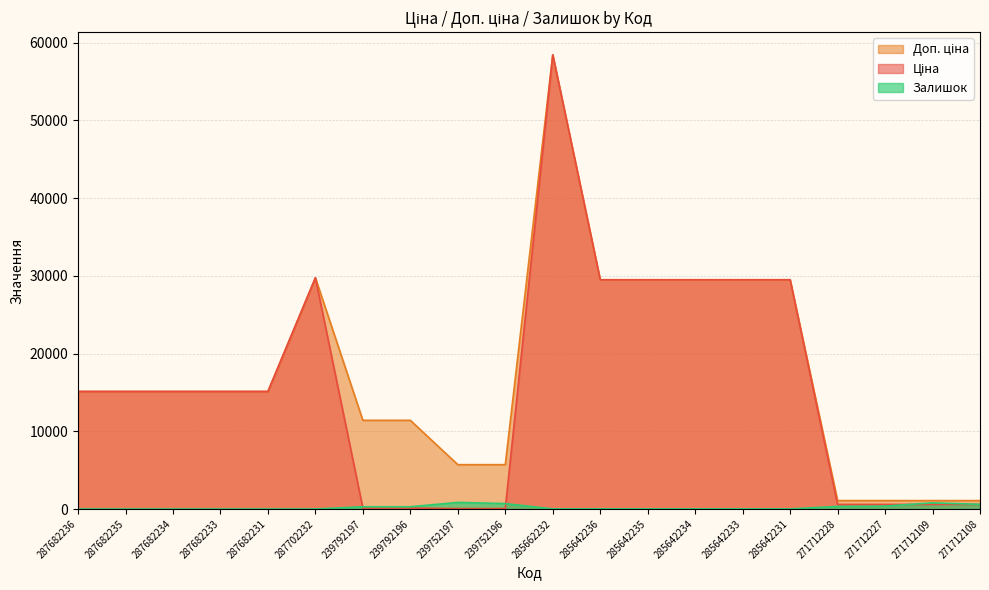

Is the value of Доп. ціна at 287702232 greater than the value of Ціна at 287682236?

Yes